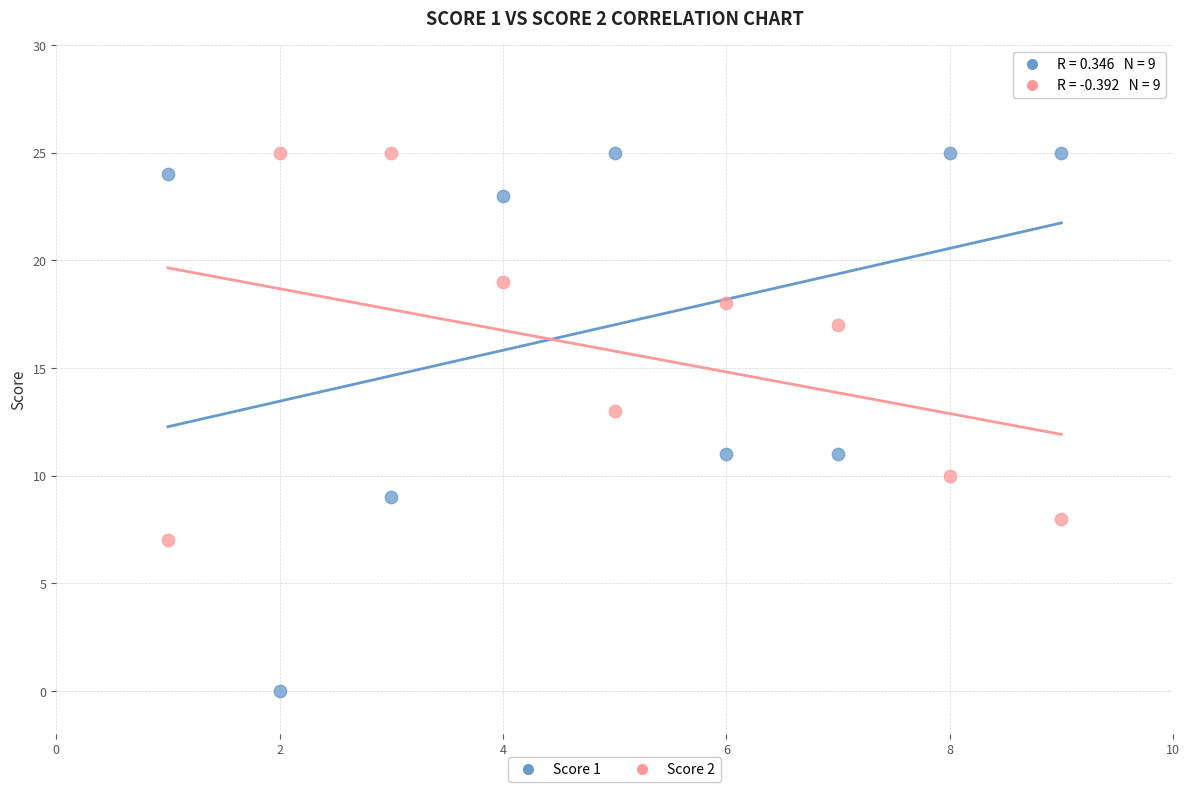

What are all the series names shown in the legend?

Score 1, Score 2